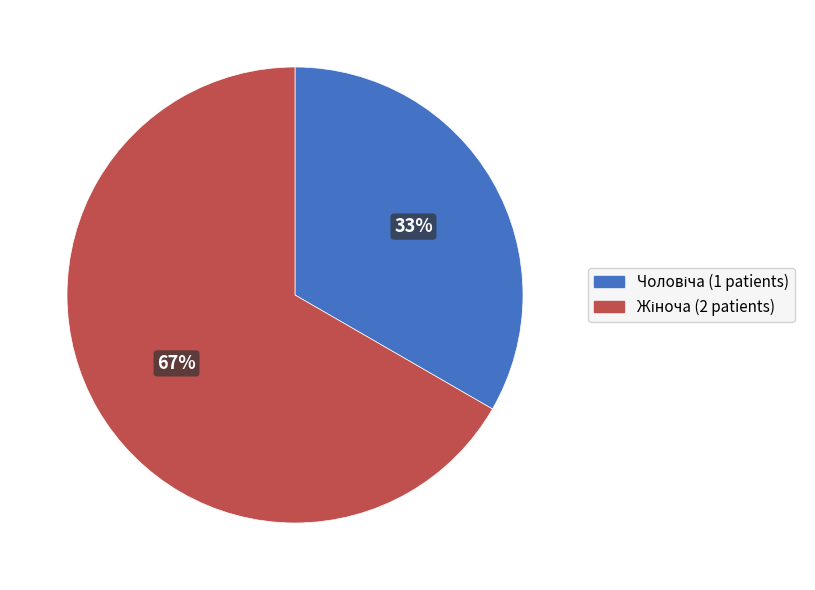

Count the number of slices in the pie.

2